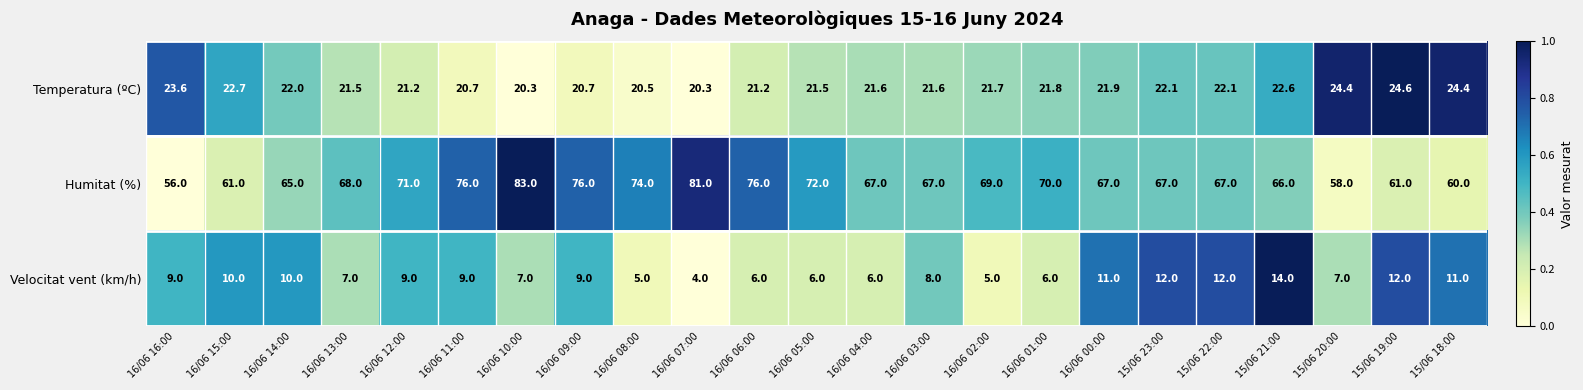

What is the total value across all series at 16/06 01:00?

97.8